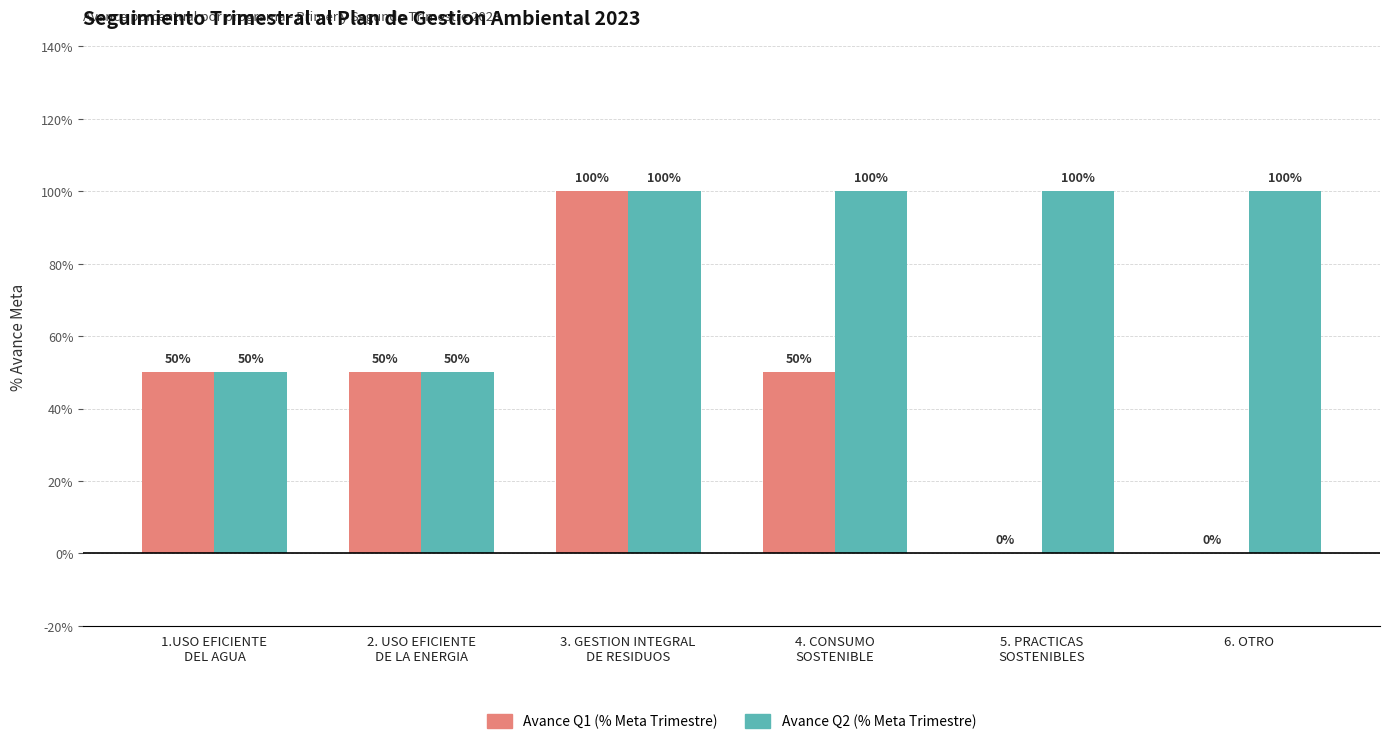

What is the maximum value shown in the chart?

1.0